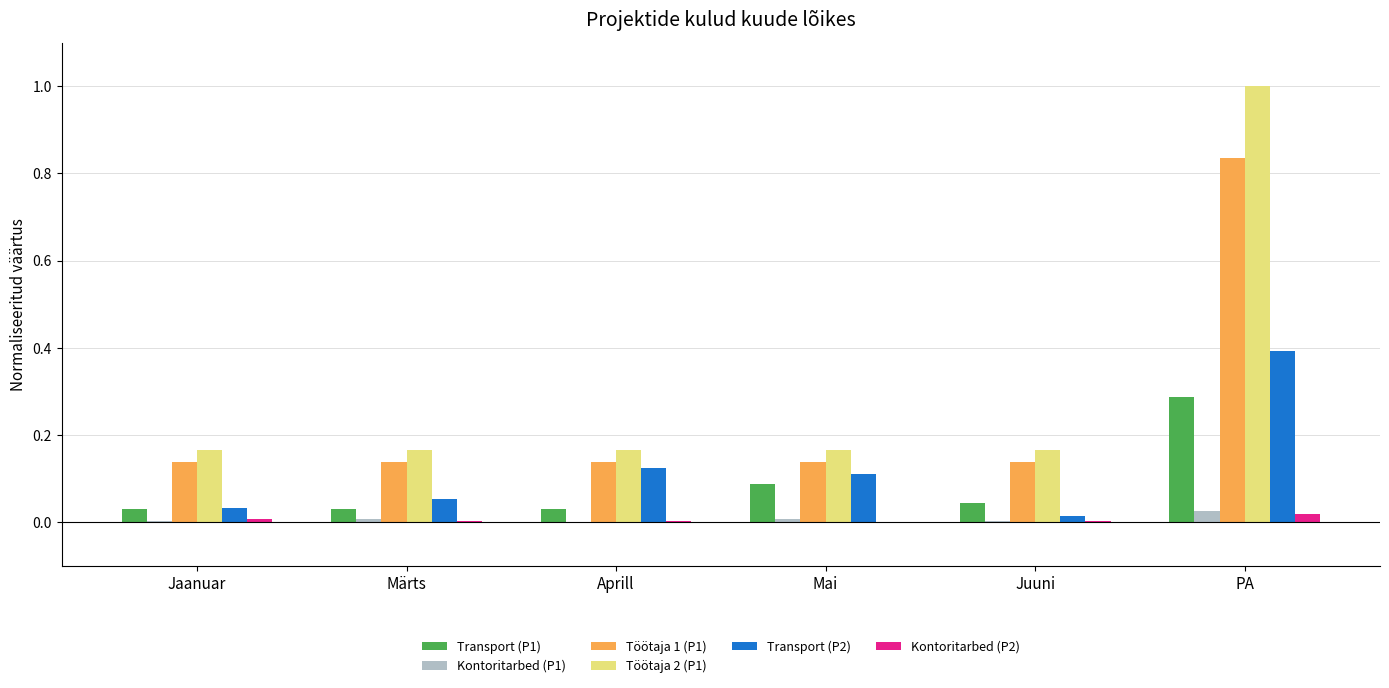

True or false: Transport (P2) has a value of 0.0 at Märts.

False